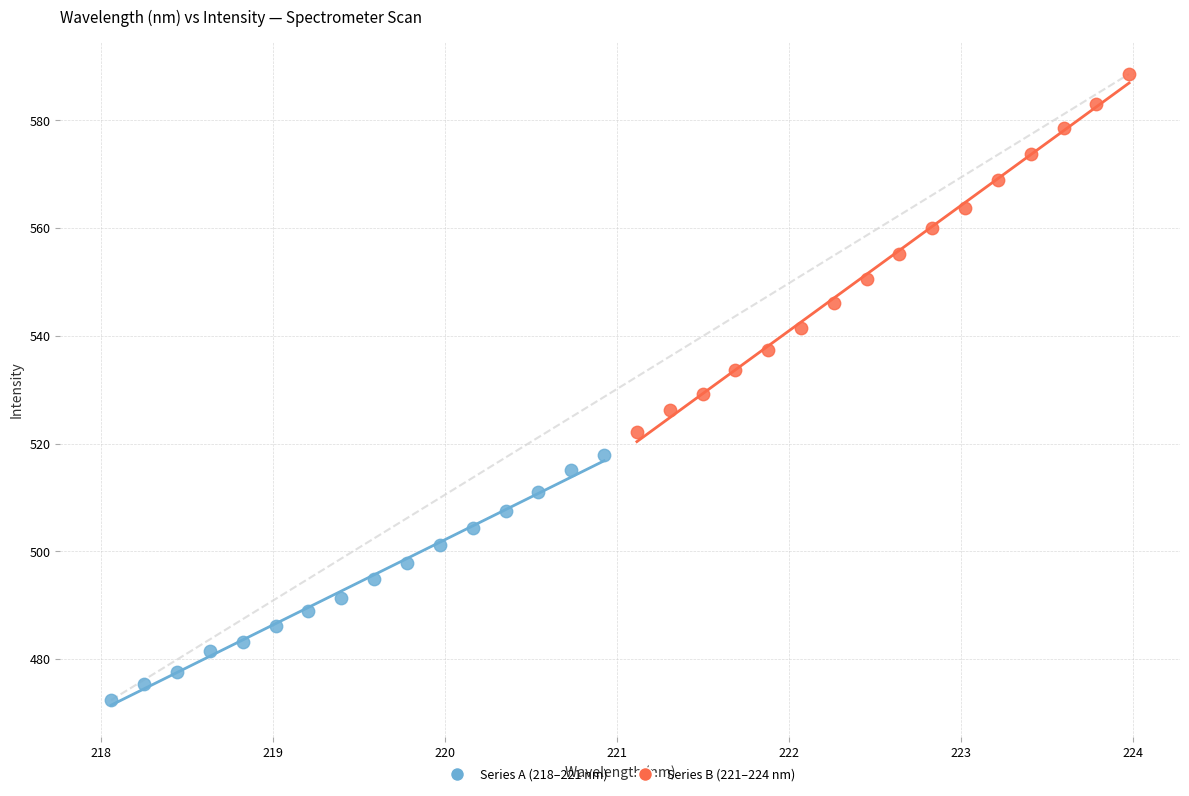

Which series reaches the minimum Y coordinate?

Series A (218–221 nm)